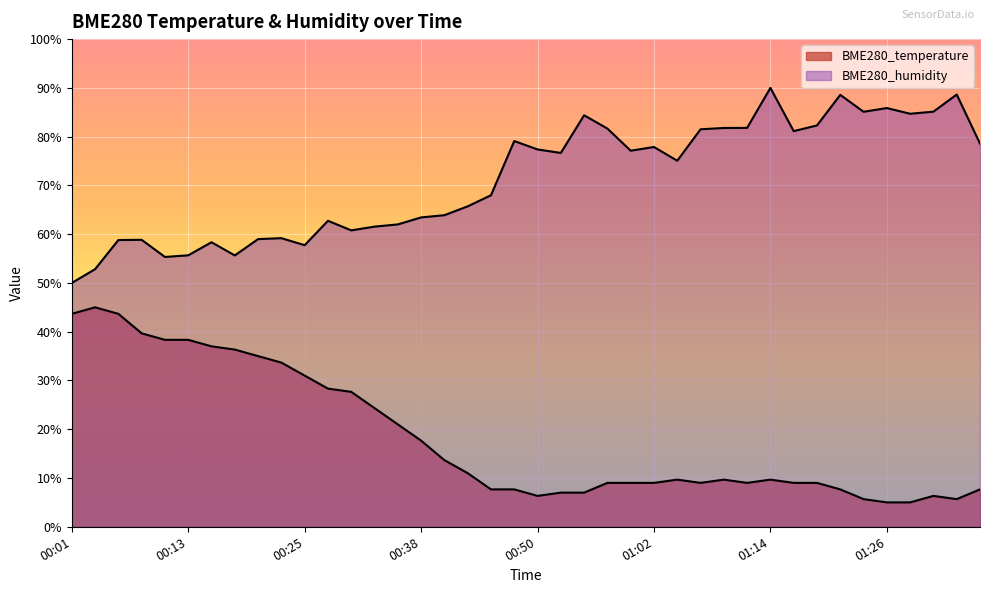

Which series has the largest total across all categories?

BME280_humidity